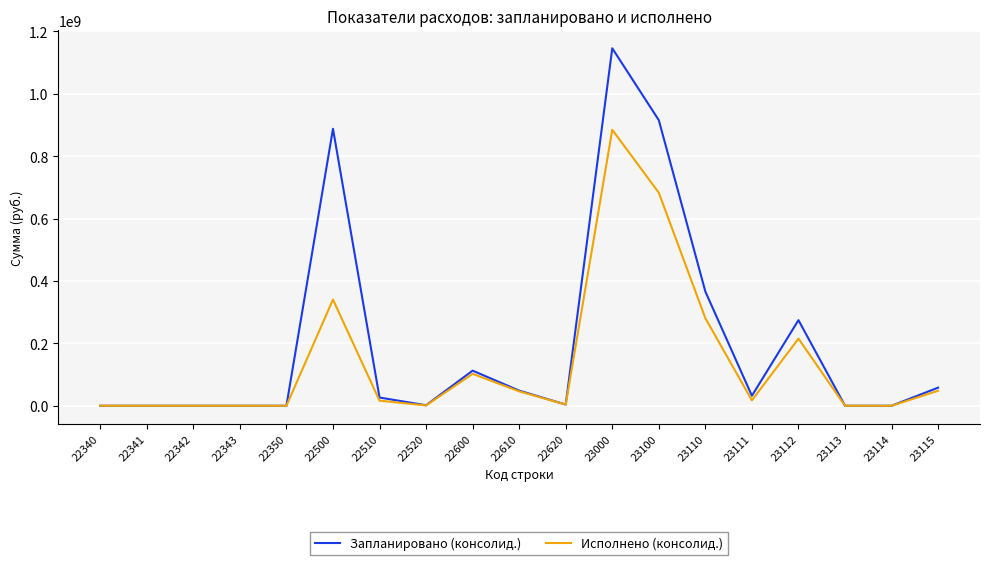

List the series in order of their overall mean, highest first.

Запланировано (консолид.), Исполнено (консолид.)